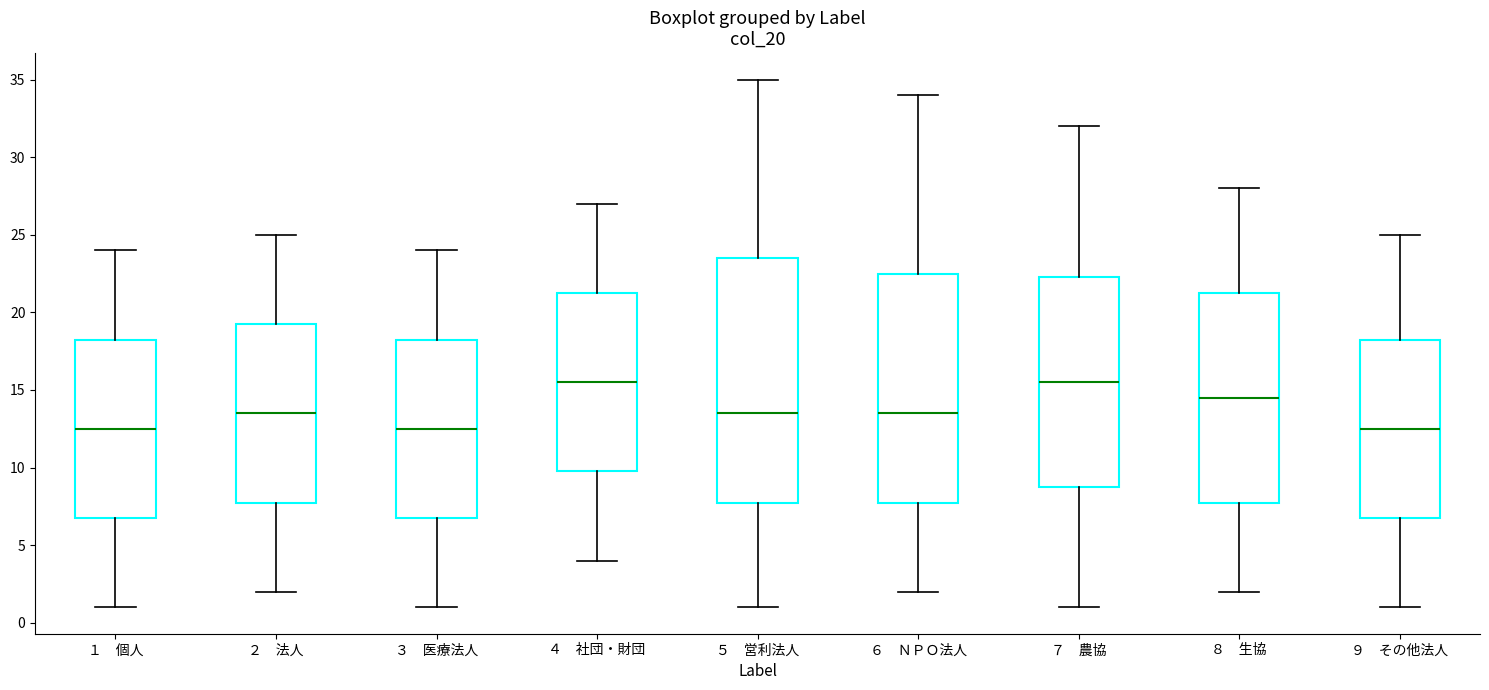

Which box is the tallest, from its lower edge to its upper edge?

５ 営利法人